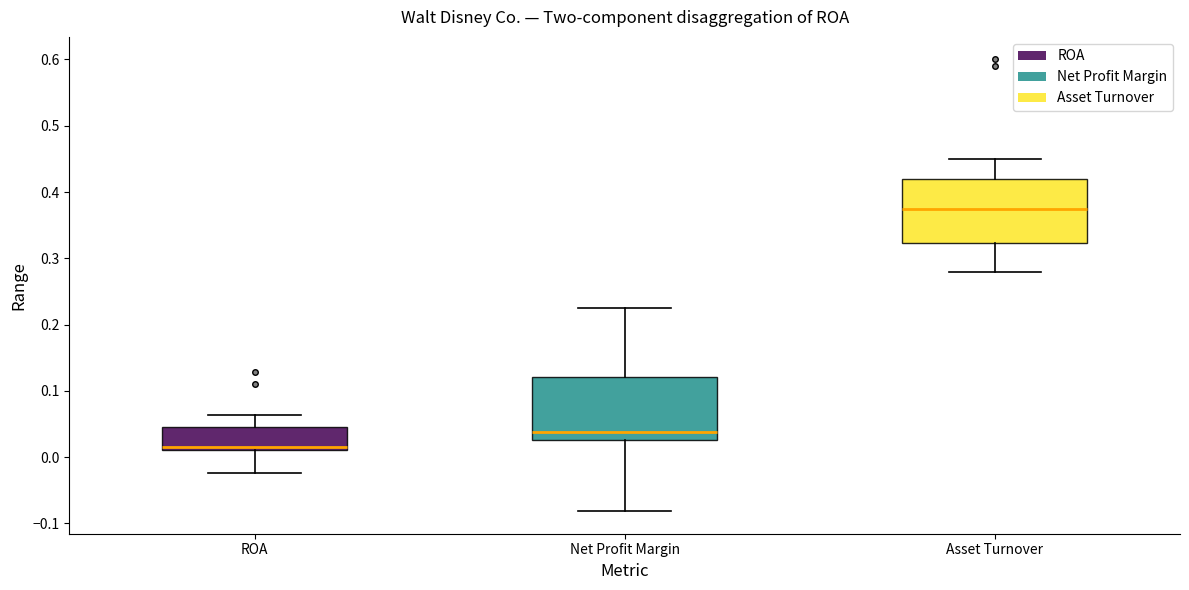

Reading left to right, read every box against the y-axis: the position of its median line, the range the box covers, and the ends of its whiskers. The values are not printed on the chart, so give them approximately, as read against the axis.

ROA: median 0.02, box 0.01 to 0.05, whiskers -0.02 to 0.06
Net Profit Margin: median 0.04, box 0.03 to 0.12, whiskers -0.08 to 0.23
Asset Turnover: median 0.38, box 0.32 to 0.42, whiskers 0.28 to 0.45